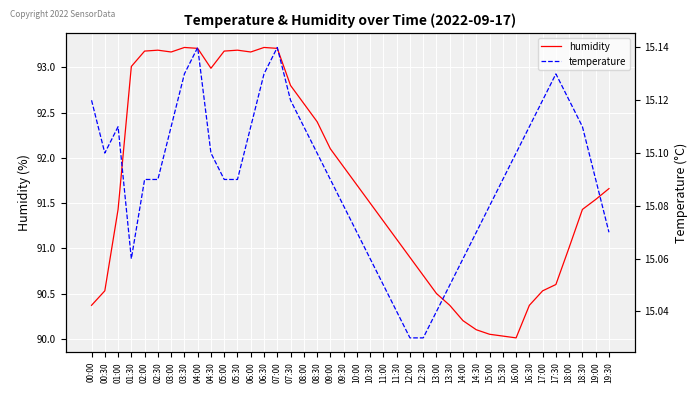

At which label is temperature closest to 15?

12:00